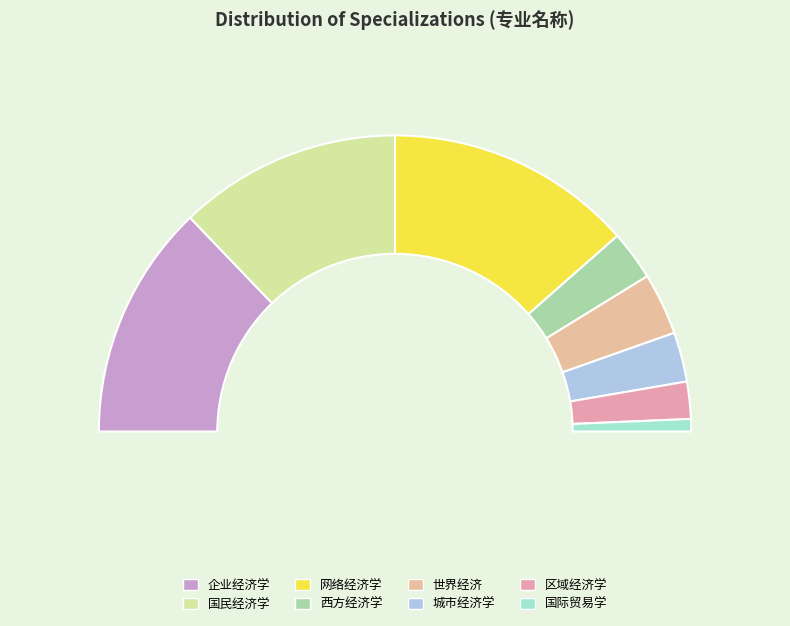

To the nearest percent, what is the difference between the largest and smallest slice percentages?

26%